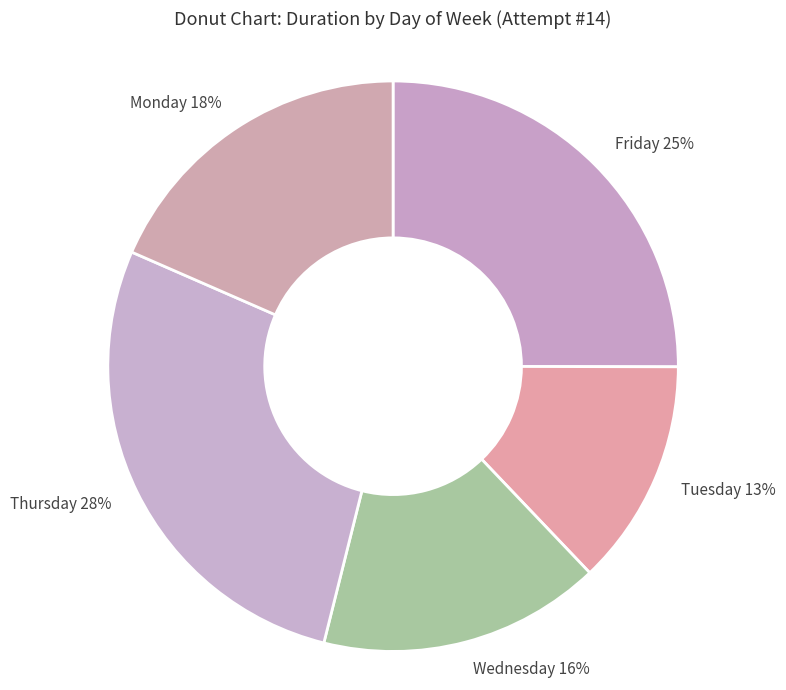

Does any single category account for the majority?

No